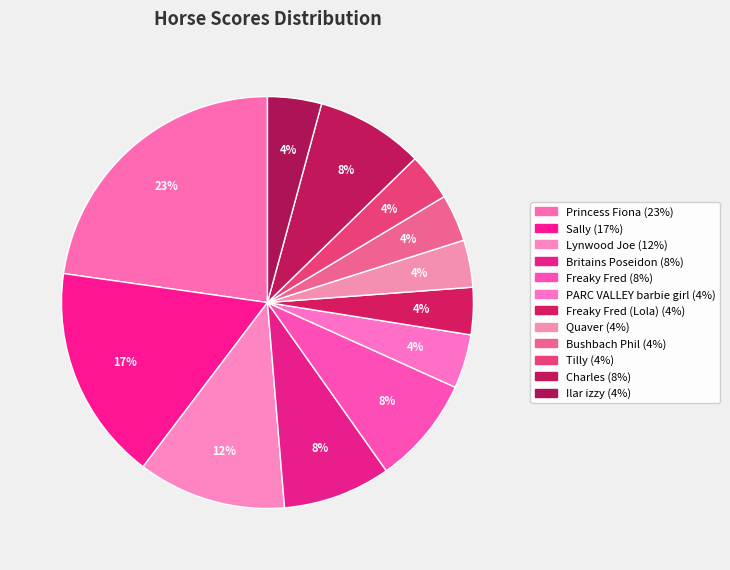

How many slices are in this pie chart?

12